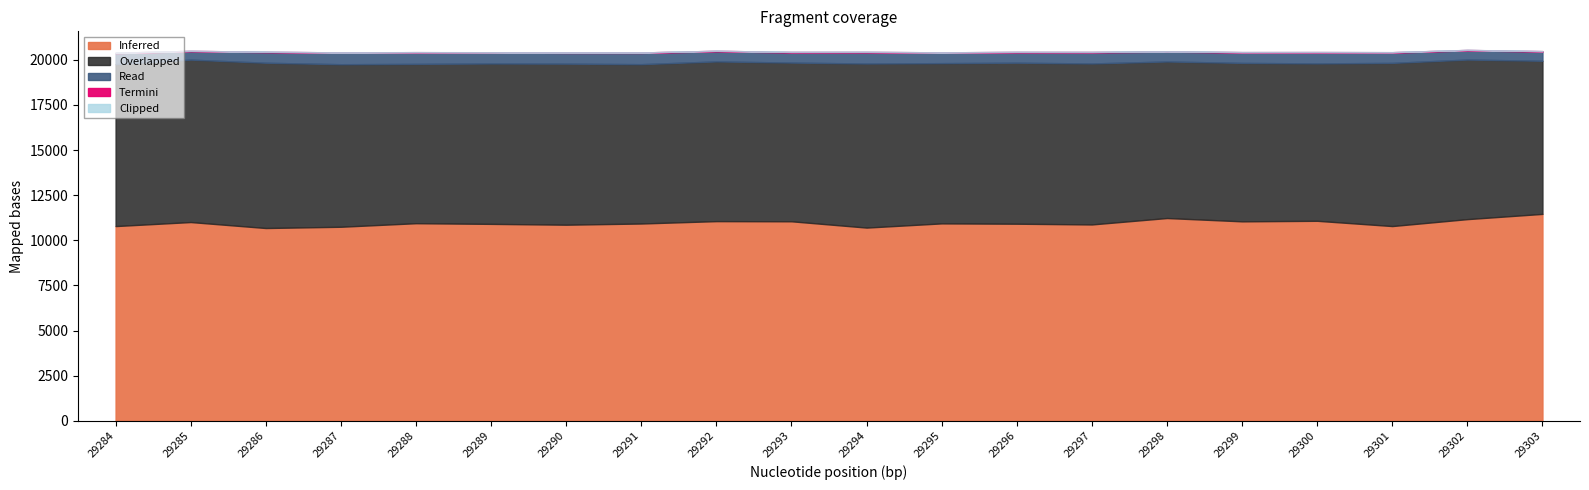

How many series are shown in this chart?

5